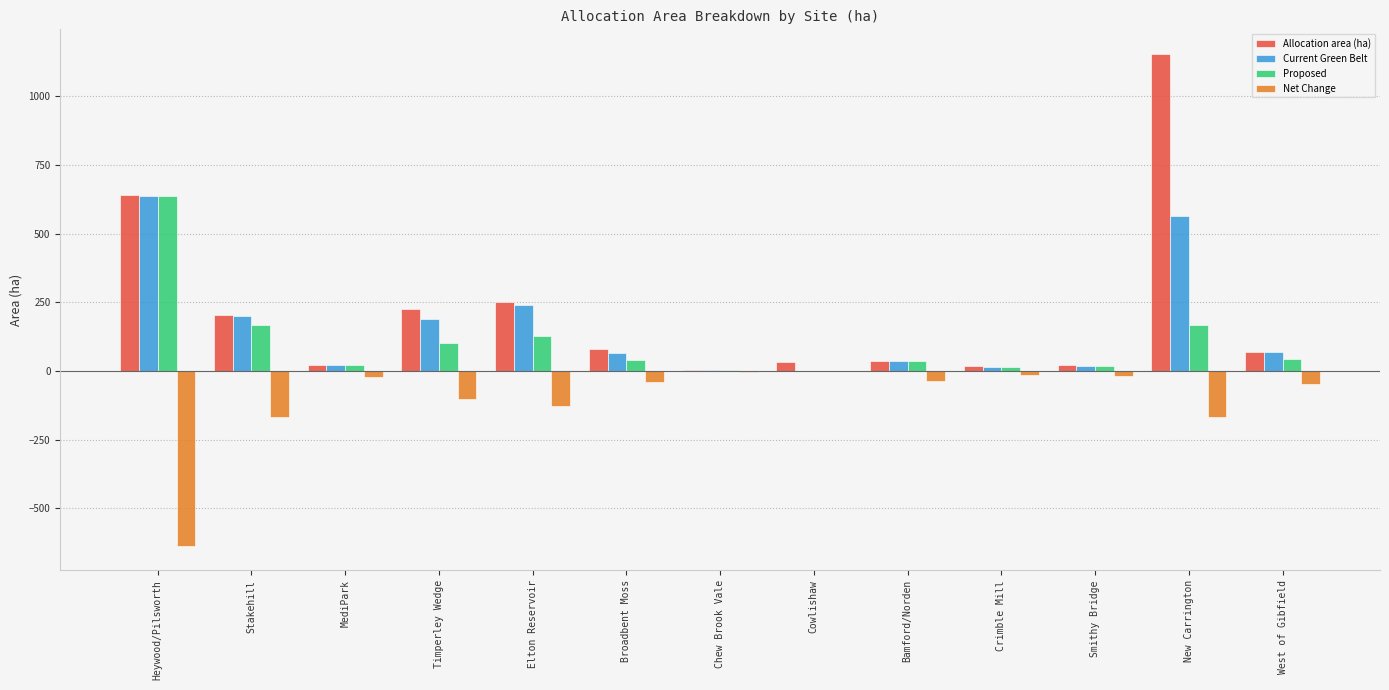

Between Broadbent Moss and New Carrington, which series saw the biggest shift?

Allocation area (ha)